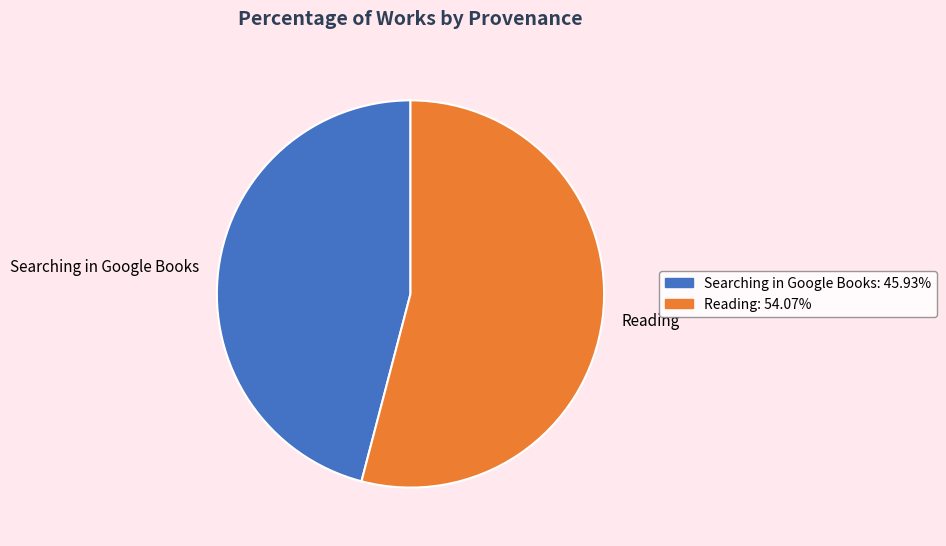

True or false: Reading accounts for 67% of the total.

False